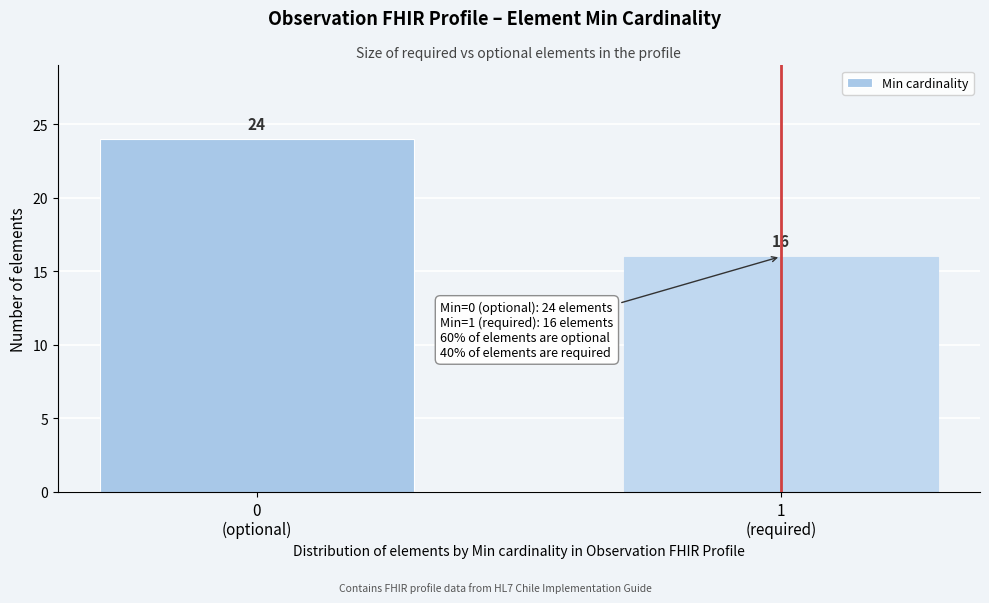

Reading left to right, list all the values displayed in this chart.

24	16